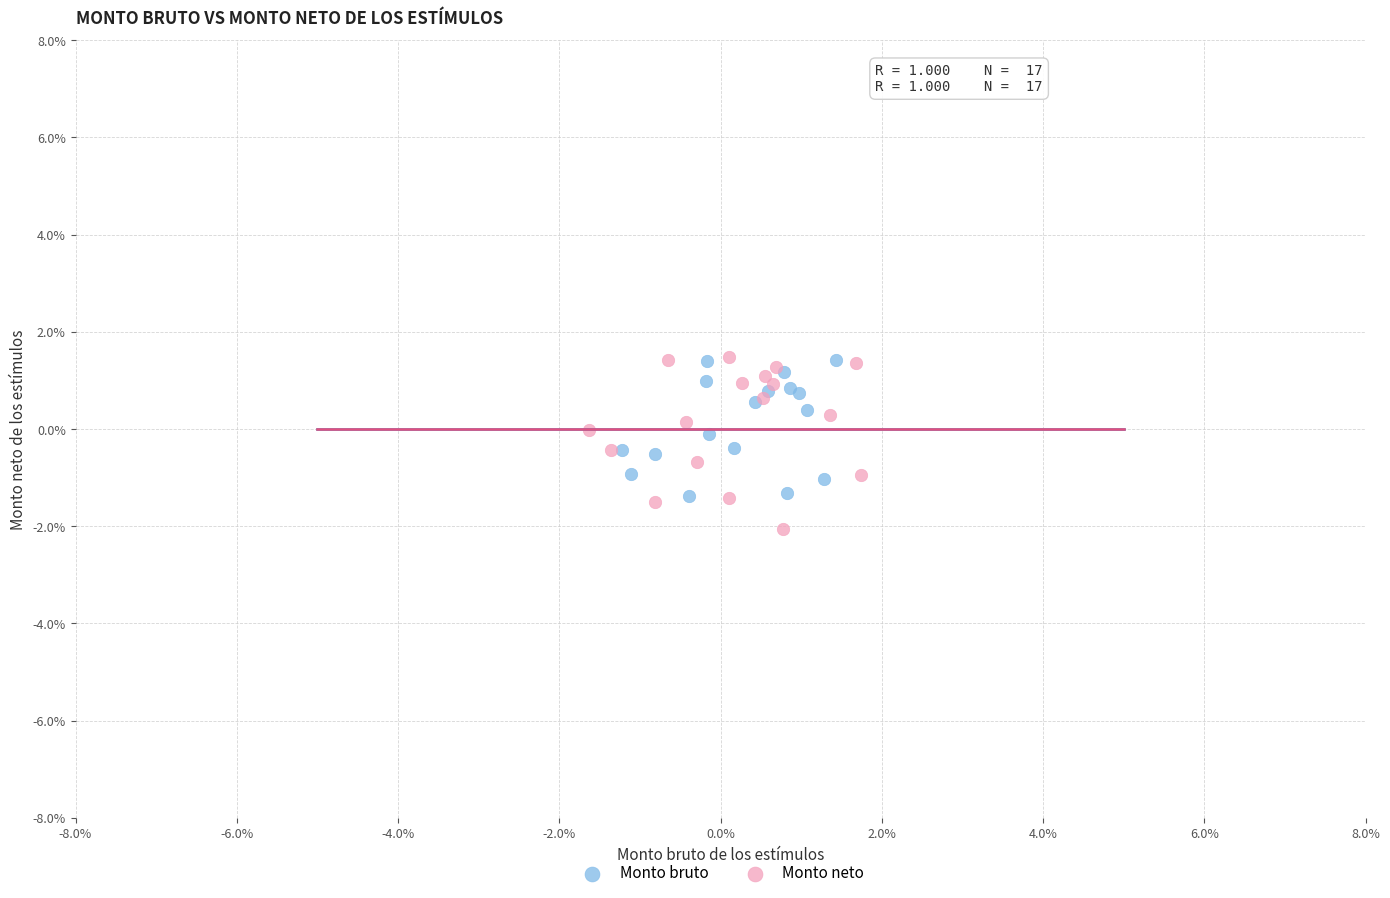

Which series contains the lowest Y value?

Monto neto